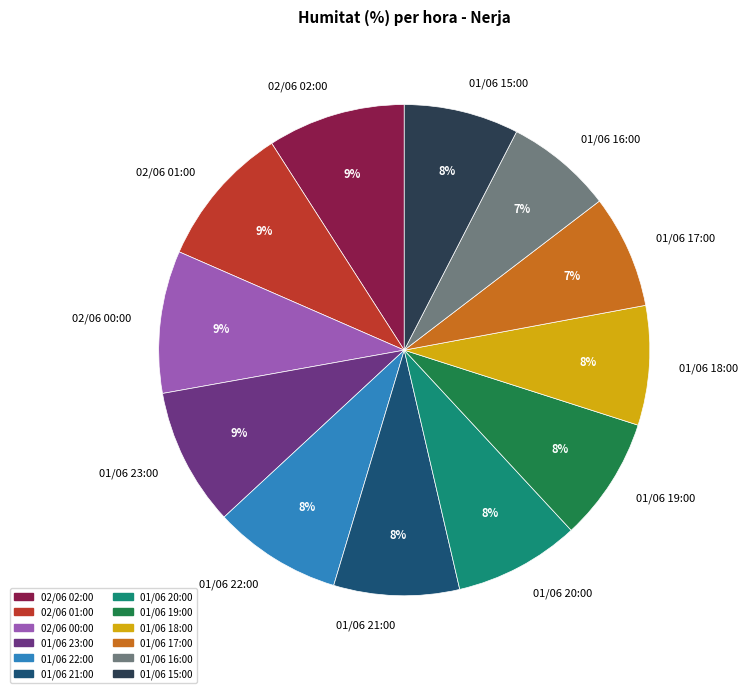

The 01/06 22:00 slice represents 8% of the pie. True or false?

True